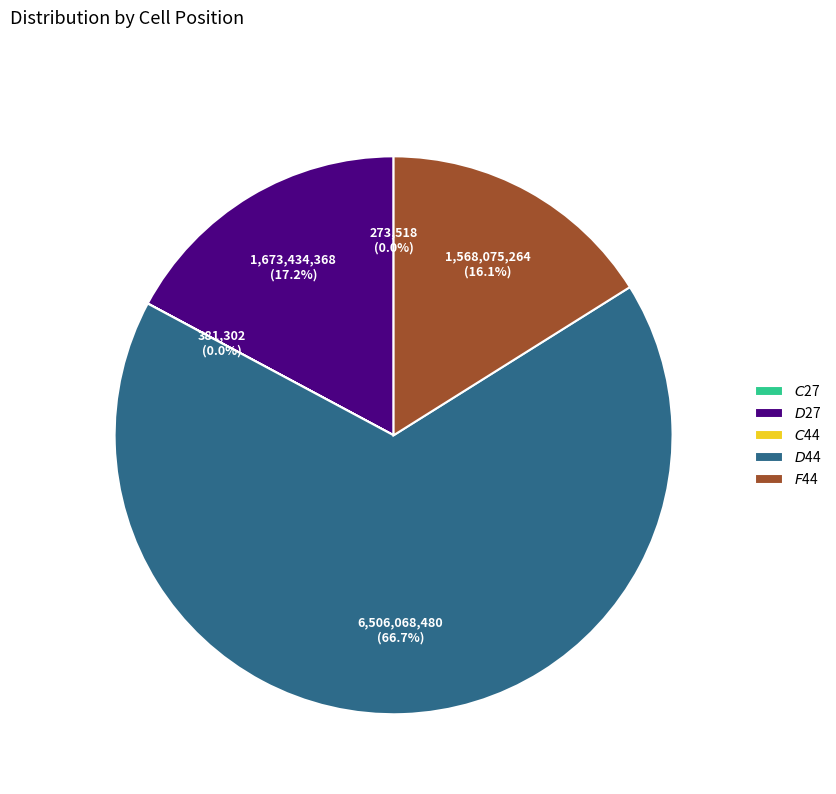

To the nearest percent, what is the average slice percentage?

20%